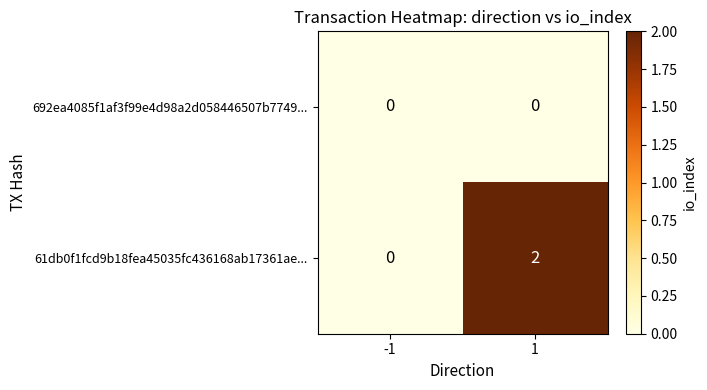

How many data points does each series have?

2